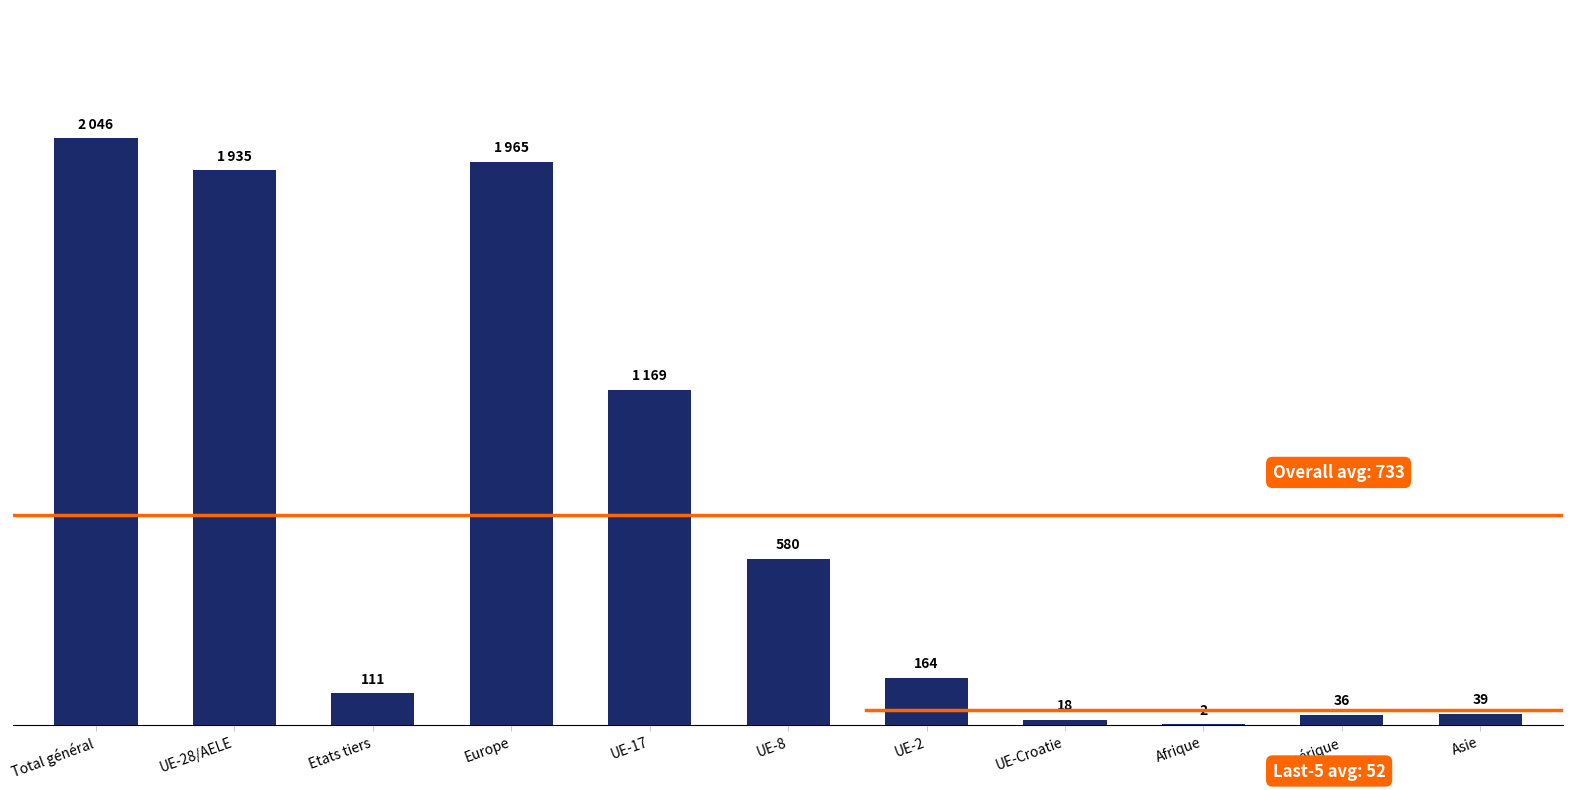

Which has a higher value, UE-2 or UE-28/AELE?

UE-28/AELE